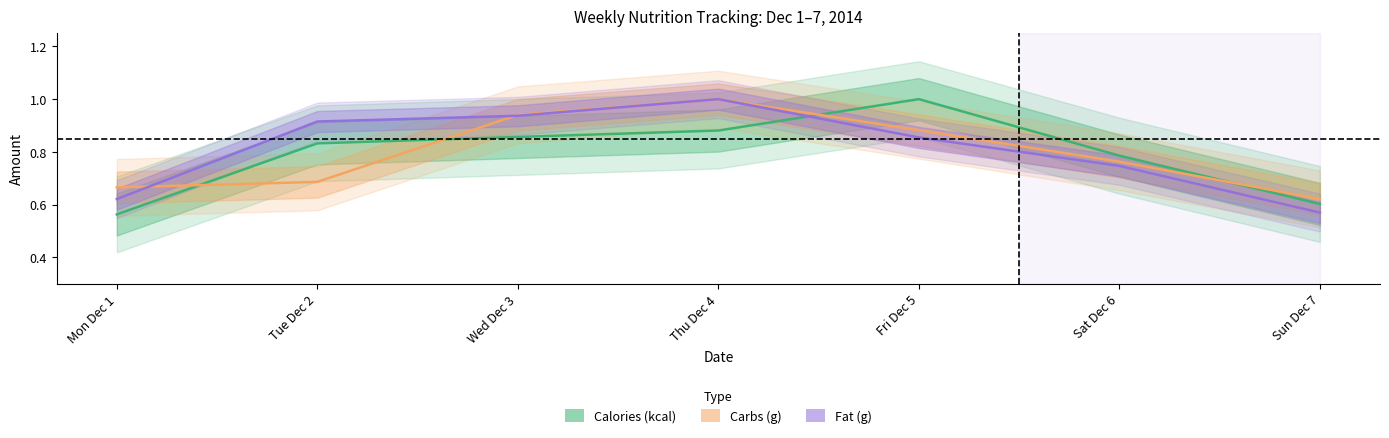

What are all the series names shown in the legend?

Calories (kcal), Carbs (g), Fat (g)